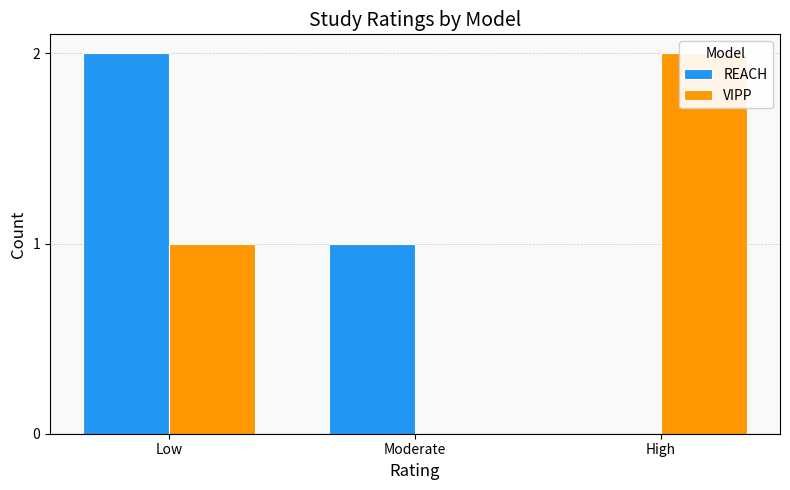

What is the label of the 2nd bar from the right?

Moderate